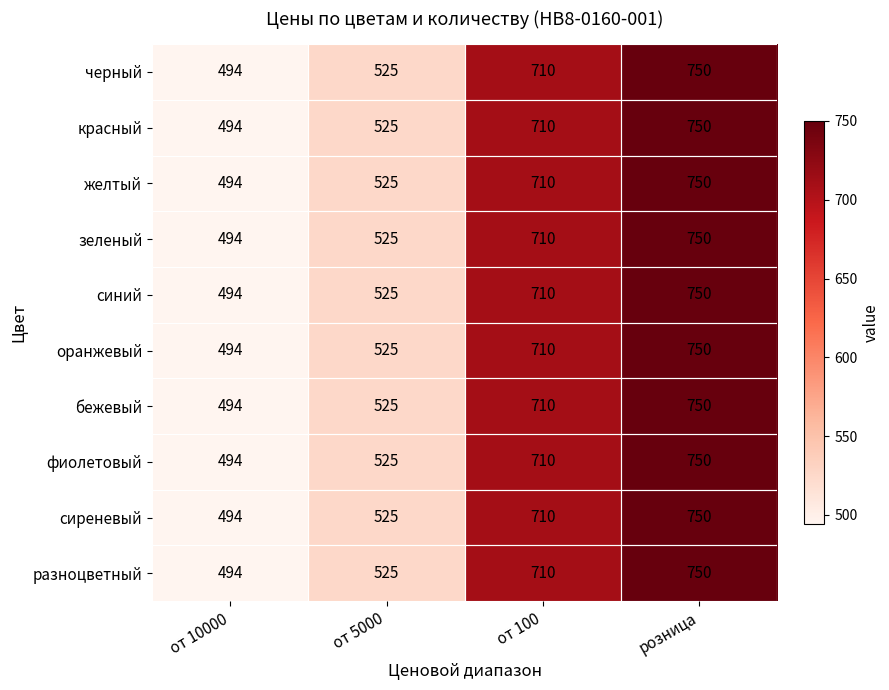

Rank the categories by оранжевый value from highest to lowest.

розница, от 100, от 5000, от 10000